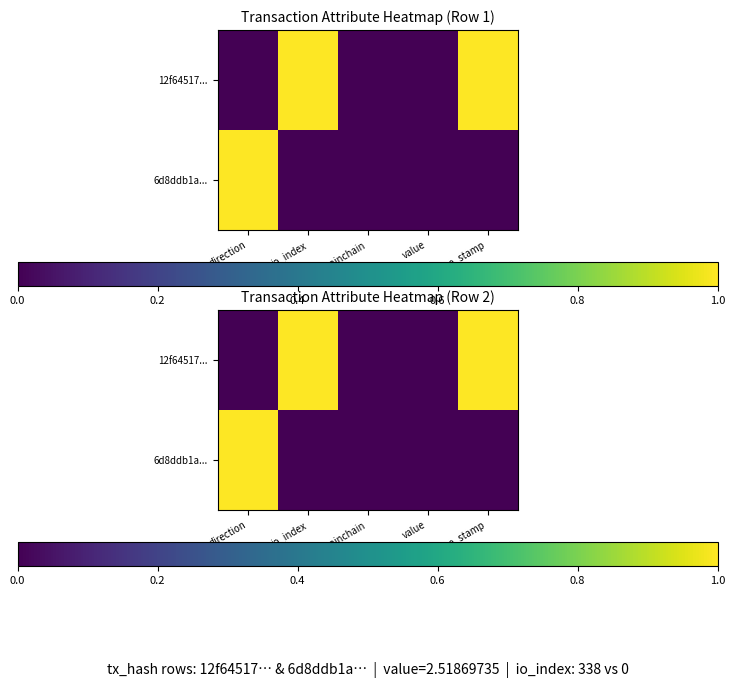

What is the difference between the maximum and second lowest values in the 6d8ddb1a... series?

1